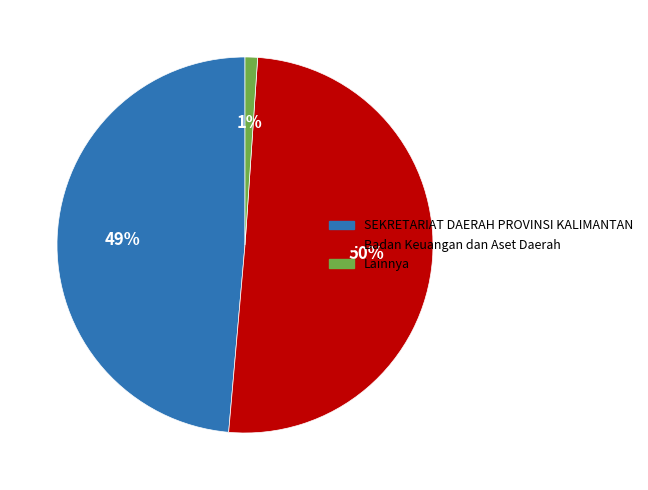

To the nearest percent, what is the difference between the largest and smallest slice percentages?

49%